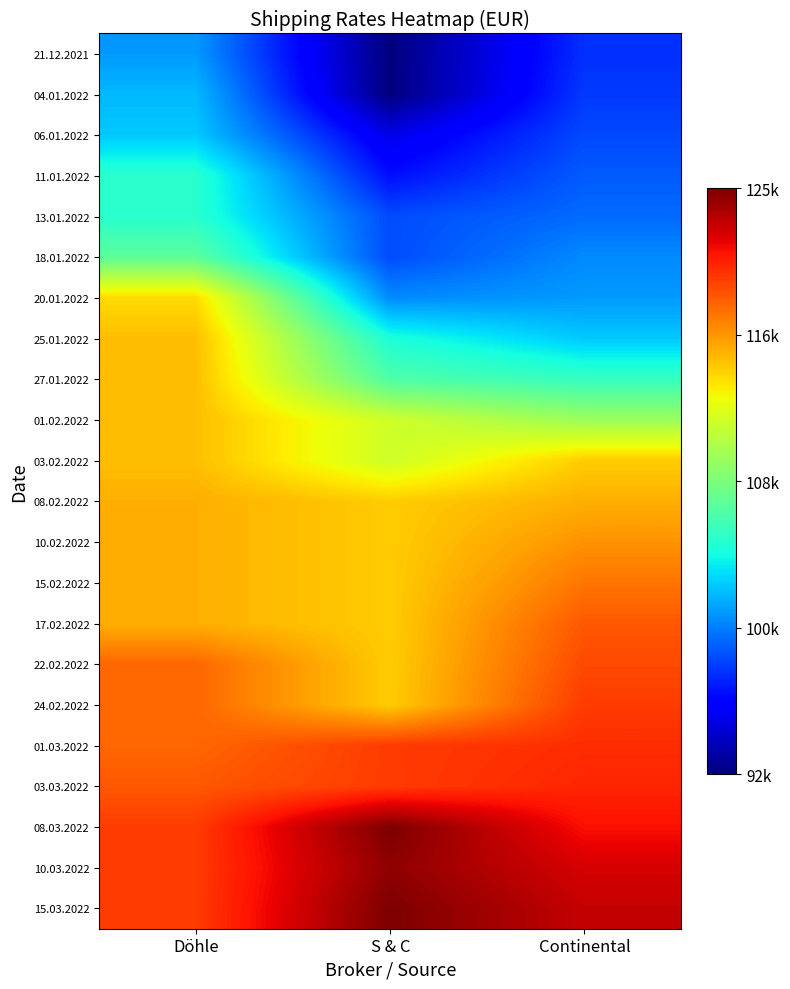

Reading left to right, extract all data points from this chart.

21.12.2021: Döhle=101500	S & C=92500	Continental=98100
04.01.2022: Döhle=102500	S & C=92500	Continental=98400
06.01.2022: Döhle=103000	S & C=95500	Continental=98900
11.01.2022: Döhle=105500	S & C=97000	Continental=99500
13.01.2022: Döhle=105500	S & C=99000	Continental=100000
18.01.2022: Döhle=107500	S & C=99000	Continental=101000
20.01.2022: Döhle=114500	S & C=101000	Continental=101500
25.01.2022: Döhle=115500	S & C=105000	Continental=103000
27.01.2022: Döhle=115500	S & C=107000	Continental=106000
01.02.2022: Döhle=115500	S & C=112000	Continental=110000
03.02.2022: Döhle=115500	S & C=112000	Continental=115000
08.02.2022: Döhle=116000	S & C=115000	Continental=116000
10.02.2022: Döhle=116000	S & C=115000	Continental=117000
15.02.2022: Döhle=116000	S & C=115000	Continental=118000
17.02.2022: Döhle=116000	S & C=115000	Continental=119000
22.02.2022: Döhle=118500	S & C=115000	Continental=119500
24.02.2022: Döhle=118500	S & C=115000	Continental=120000
01.03.2022: Döhle=118500	S & C=120000	Continental=120500
03.03.2022: Döhle=119000	S & C=120000	Continental=120750
08.03.2022: Döhle=120000	S & C=125000	Continental=121500
10.03.2022: Döhle=120000	S & C=124500	Continental=122500
15.03.2022: Döhle=120000	S & C=125000	Continental=123000